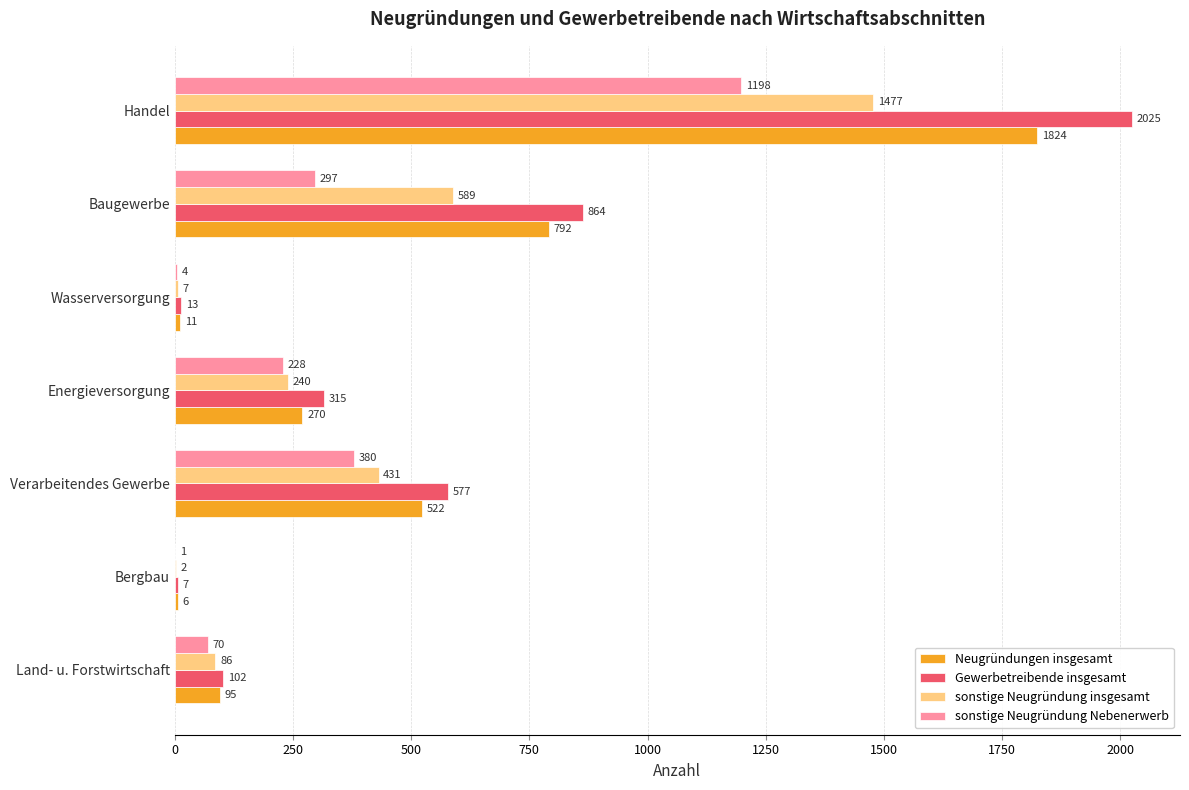

How many distinct data groups are displayed?

4